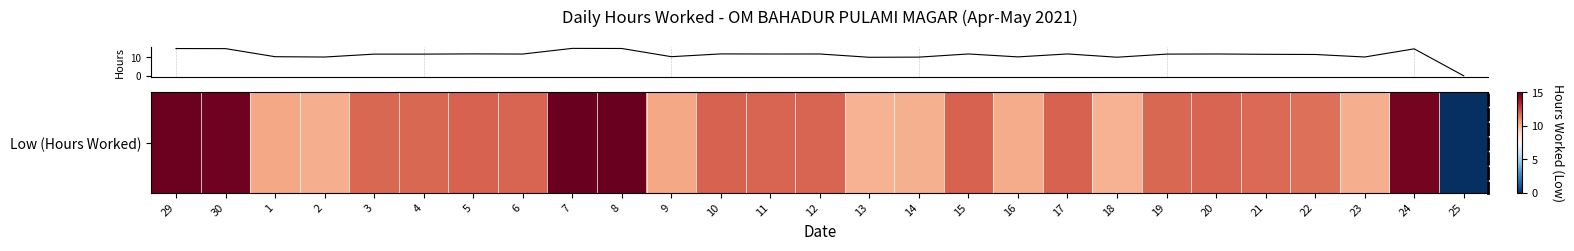

List the labels in order of value, smallest first.

25, 13, 18, 14, 2, 23, 16, 1, 9, 22, 21, 3, 4, 19, 6, 11, 12, 20, 15, 17, 10, 5, 24, 30, 29, 8, 7